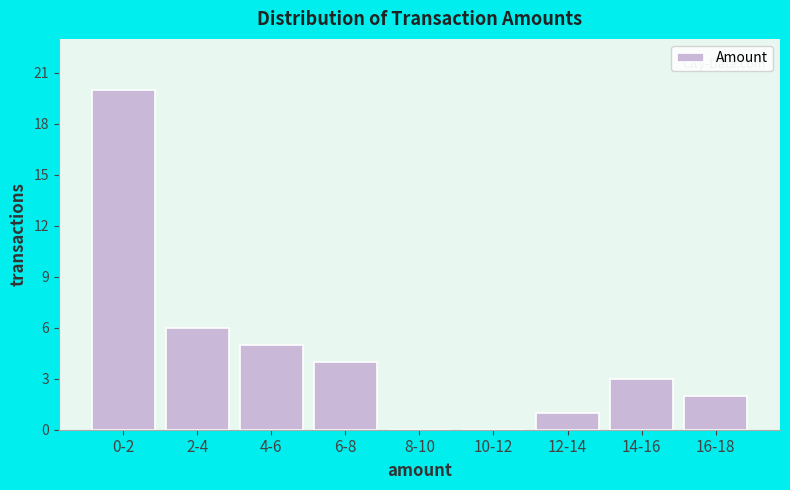

Reading right to left, transcribe all the data shown in this chart.

16-18=2	14-16=3	12-14=1	10-12=0	8-10=0	6-8=4	4-6=5	2-4=6	0-2=20